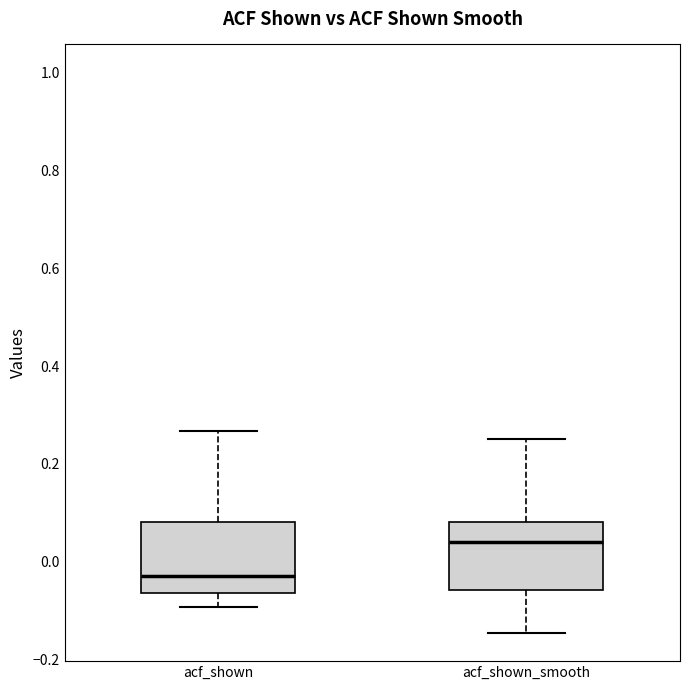

Reading left to right, transcribe this box plot: for each box, give where its median line is, the range the box spans, and where its two whiskers end, as read against the y-axis. The values are not printed on the chart, so give them approximately, as read against the axis.

acf_shown: median -0.02, box -0.06 to 0.08, whiskers -0.10 to 0.26
acf_shown_smooth: median 0.04, box -0.06 to 0.08, whiskers -0.14 to 0.26